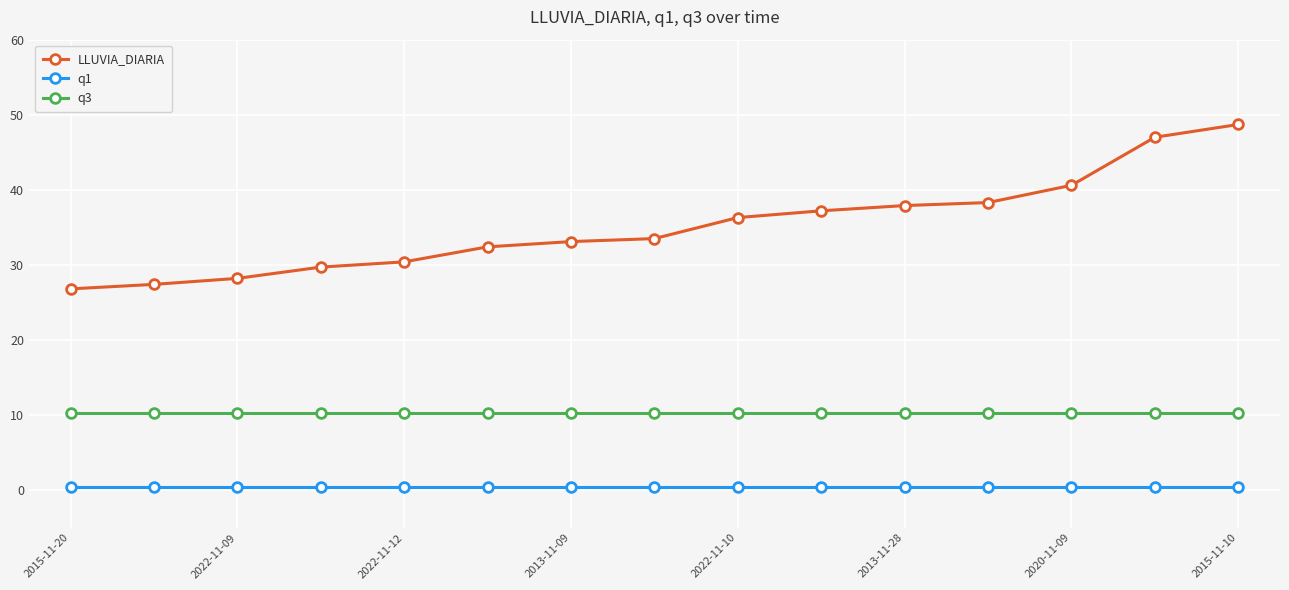

What is the value of the LLUVIA_DIARIA point at the 6th from the left?

32.4